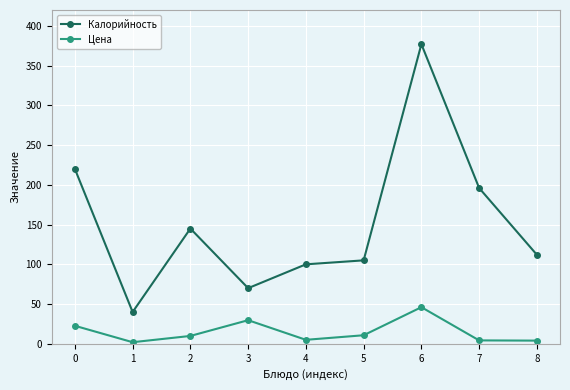

What is the smallest value displayed?

2.0